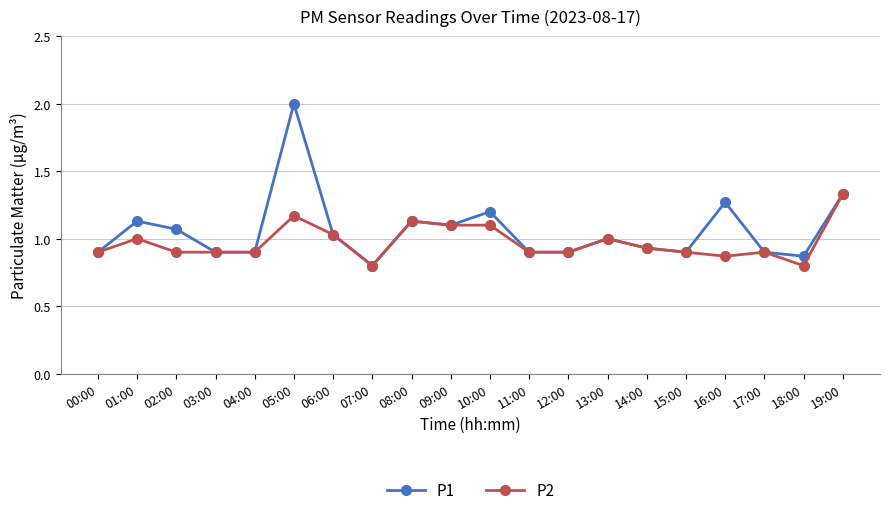

The value of P1 at 16:00 is 0.6. True or false?

False